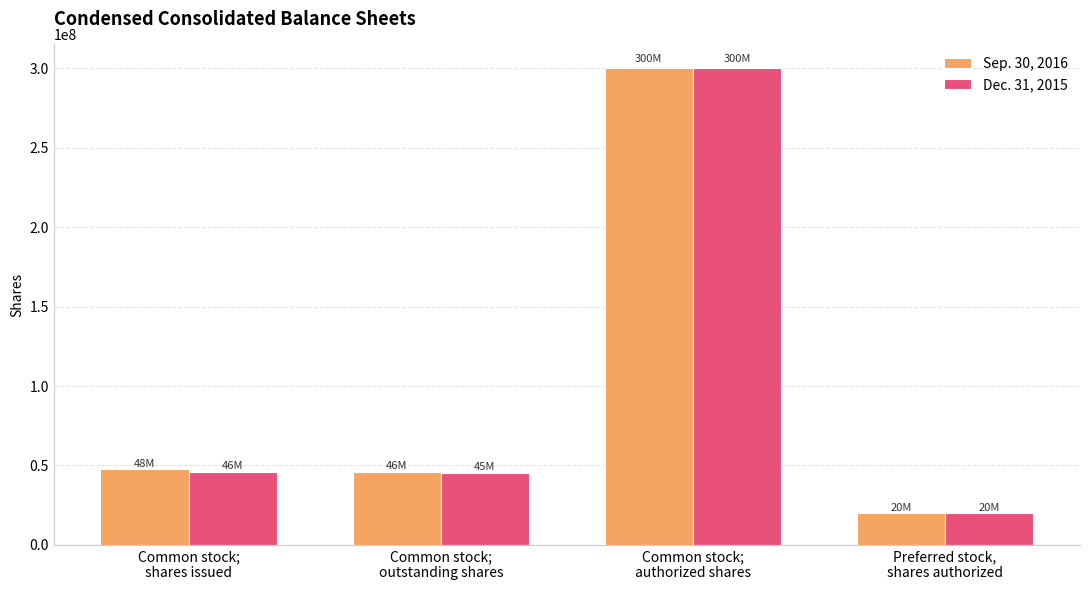

Rank the series by their average value, from highest to lowest.

Sep. 30, 2016, Dec. 31, 2015